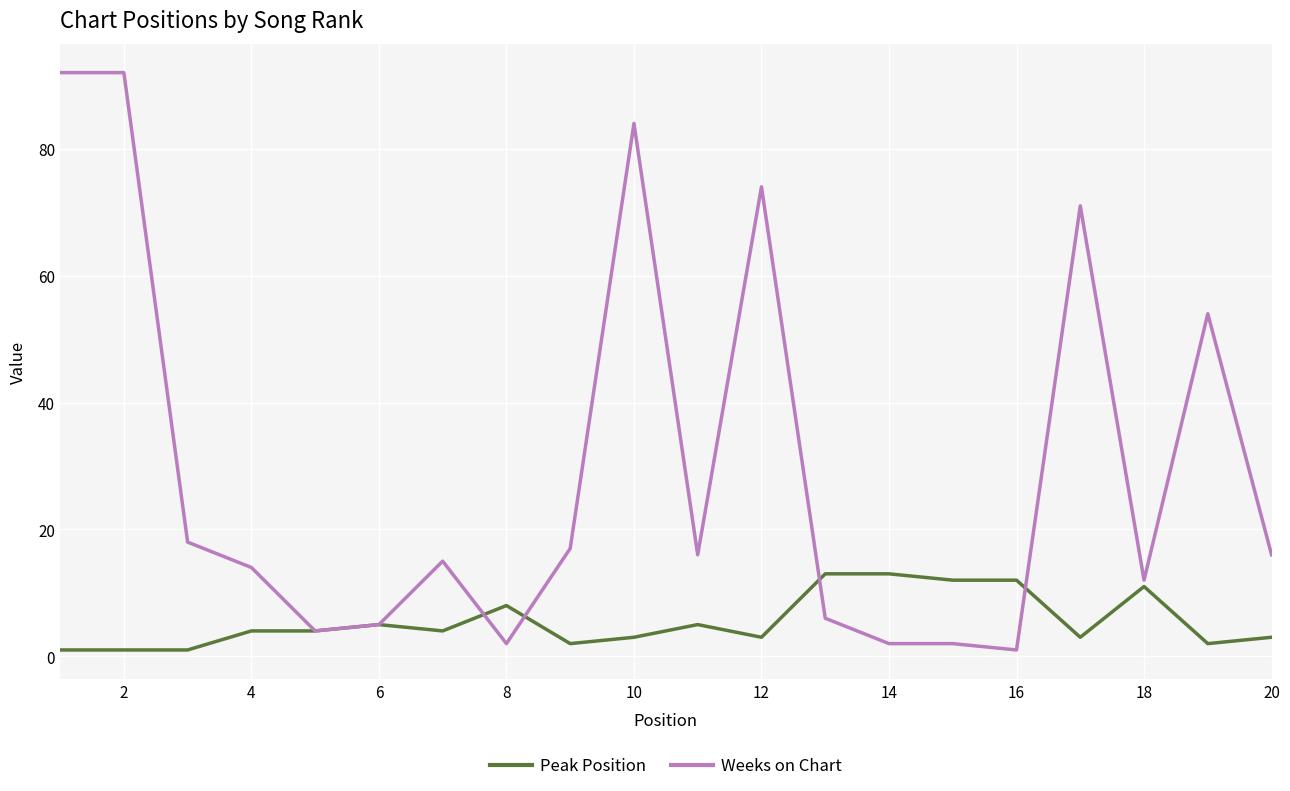

Reading left to right, list all the values displayed in this chart.

Peak Position: 1	1	1	4	4	5	4	8	2	3	5	3	13	13	12	12	3	11	2	3
Weeks on Chart: 92	92	18	14	4	5	15	2	17	84	16	74	6	2	2	1	71	12	54	16